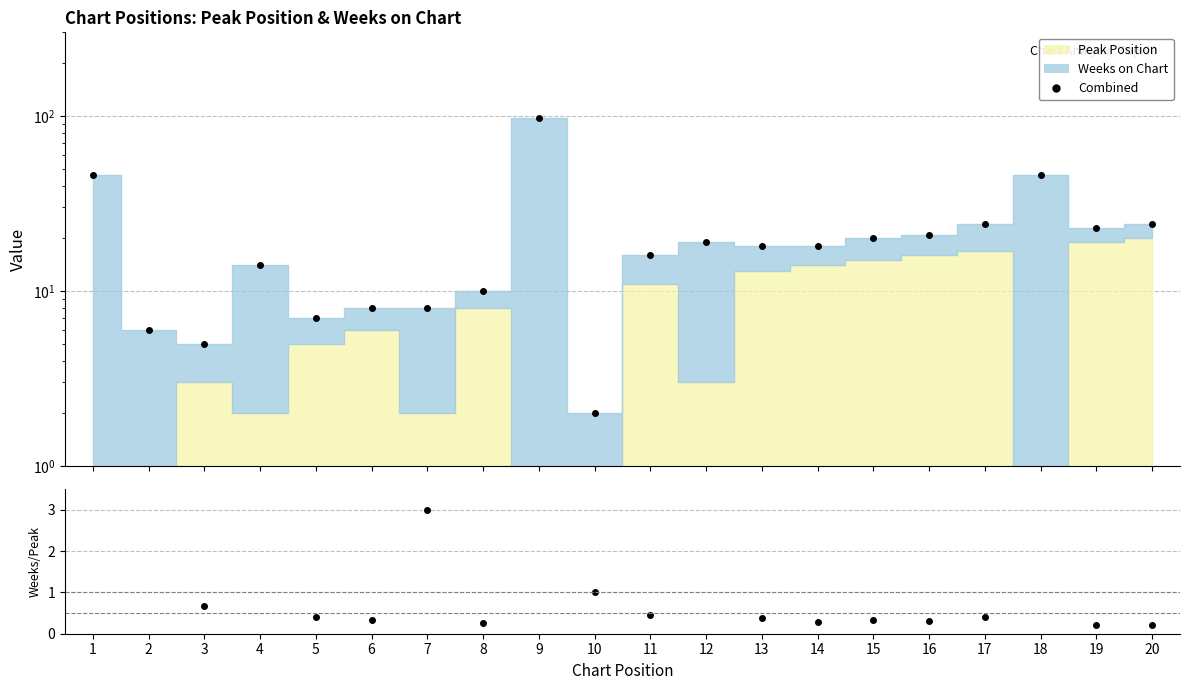

What is the sum of the Combined values at 1 and 14?

64.0